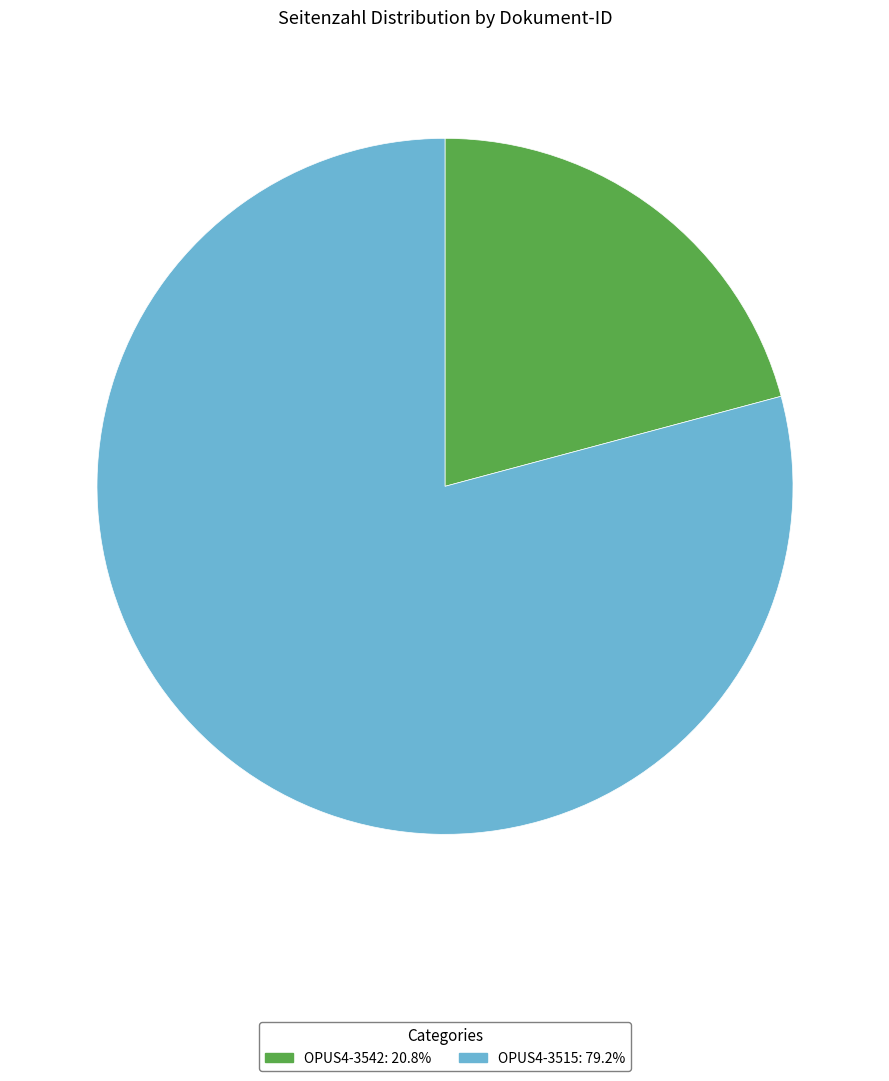

Rank the categories by value from lowest to highest.

OPUS4-3542, OPUS4-3515